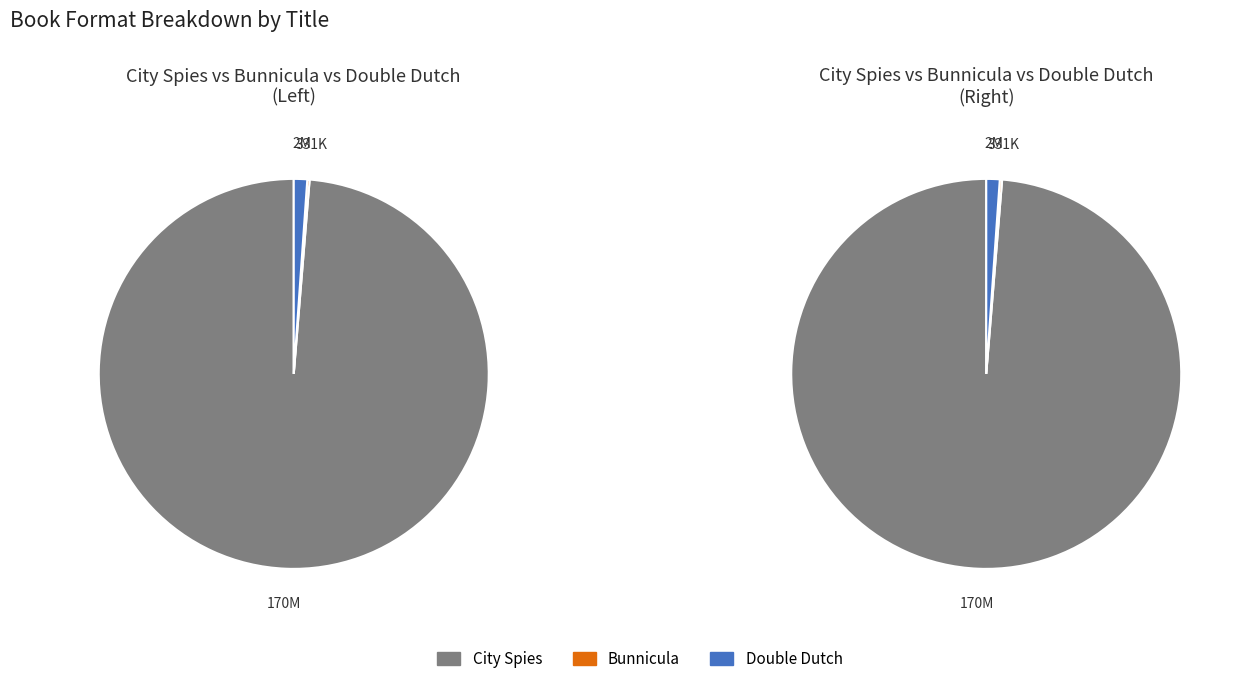

Do Bunnicula and City Spies together represent more than half of the pie?

Yes